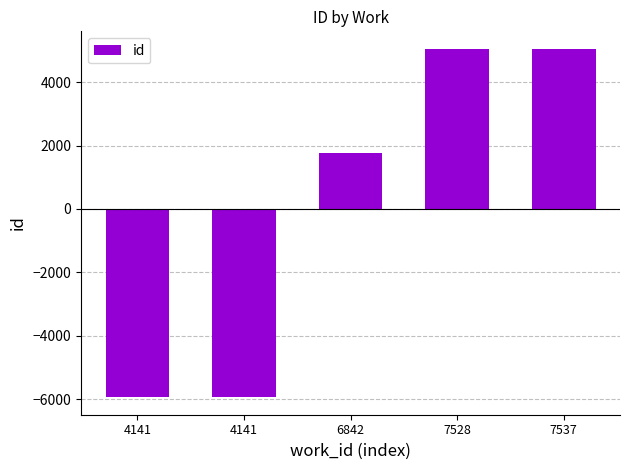

The value at 4141 is -5946. True or false?

True